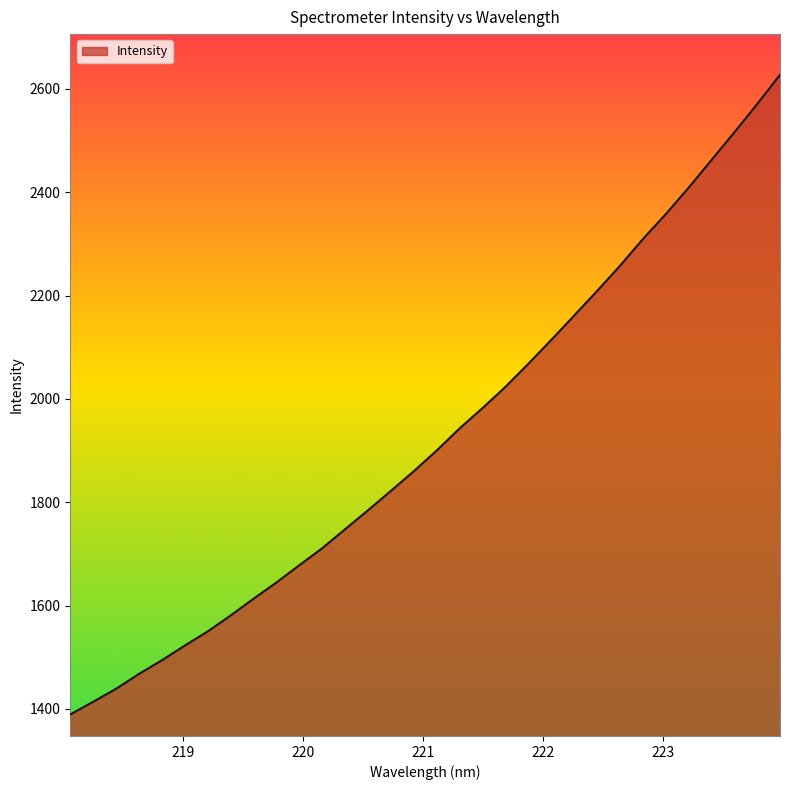

What is the difference between the maximum and minimum values?

1238.3